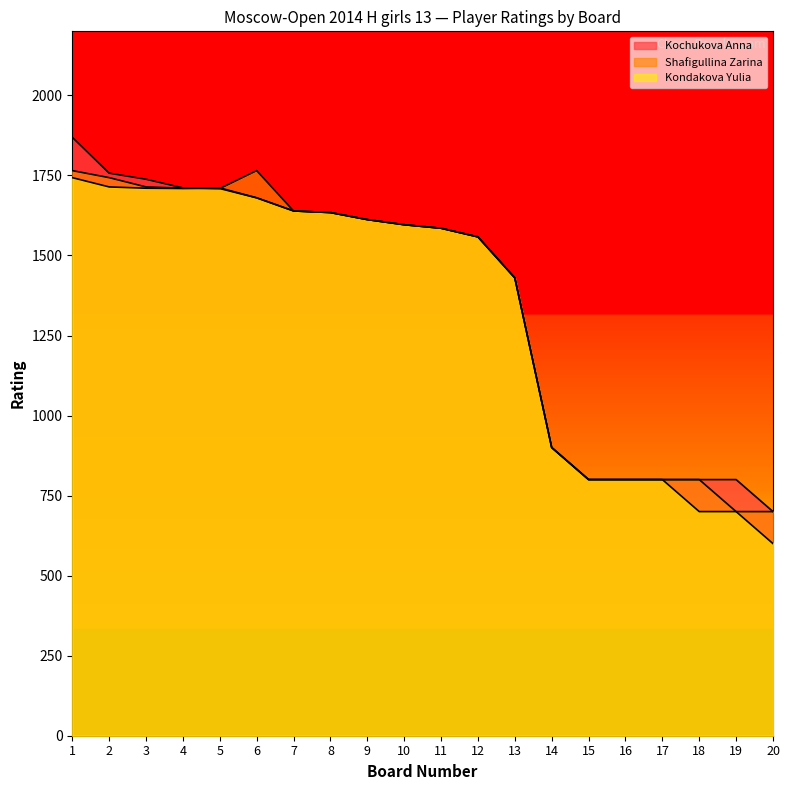

What is the difference between the highest and lowest values at 18?

100